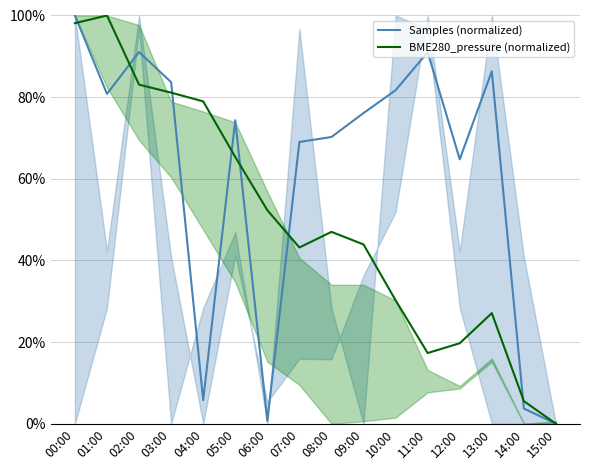

Is this an area chart (filled region under the line)?

No